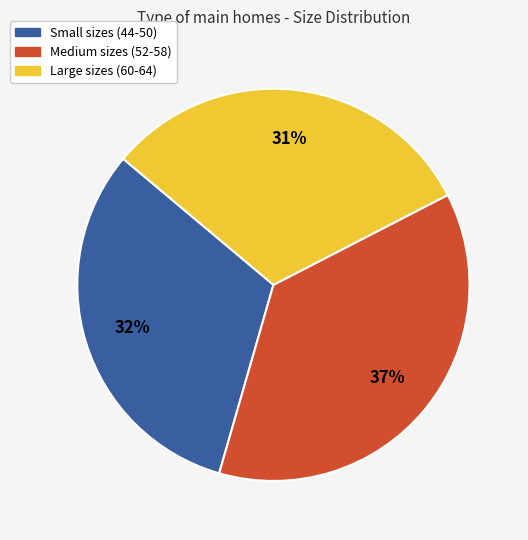

How many slices are in this pie chart?

3